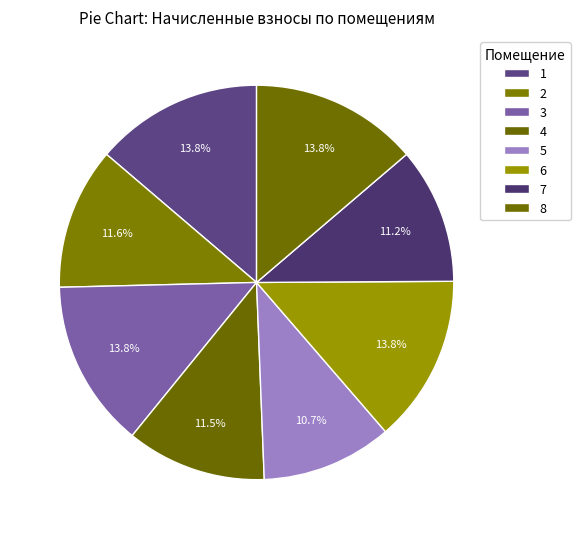

How many slices are in this pie chart?

8